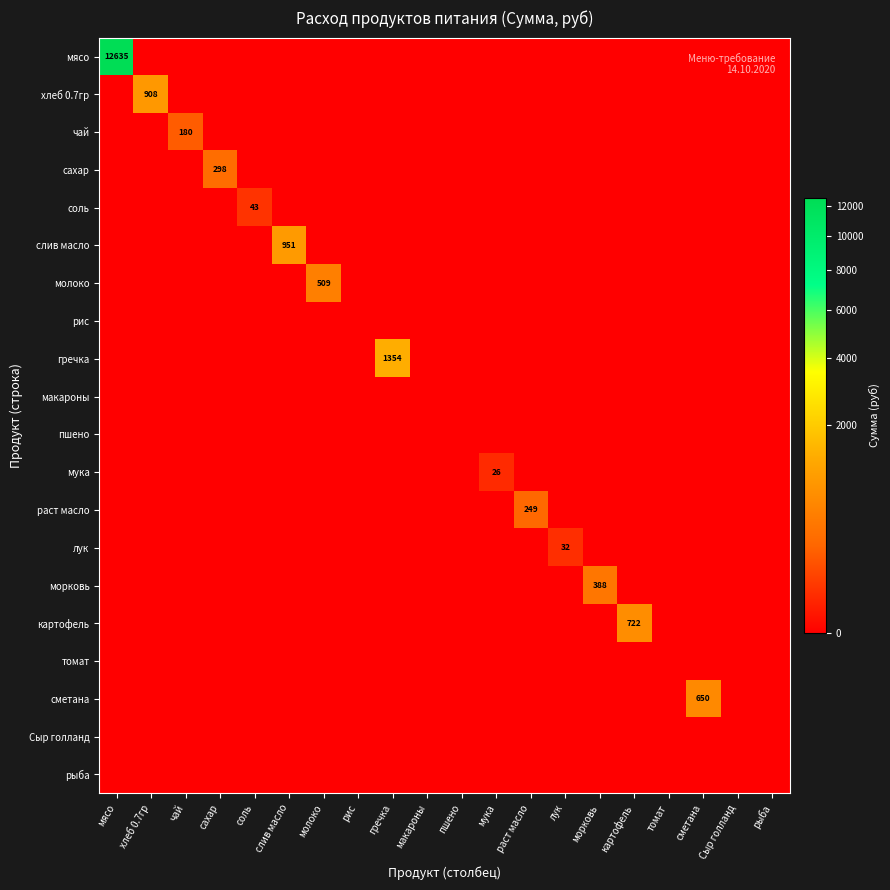

Which series has the largest range (max minus min)?

мясо